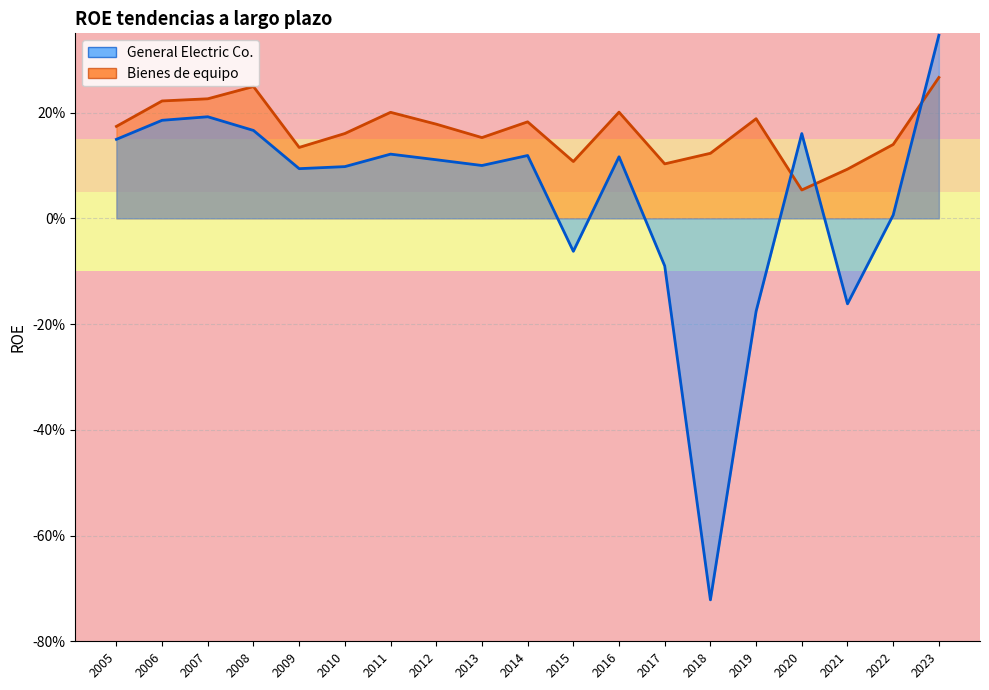

What is the sum of the General Electric Co. values at 2011 and 2009?

0.2